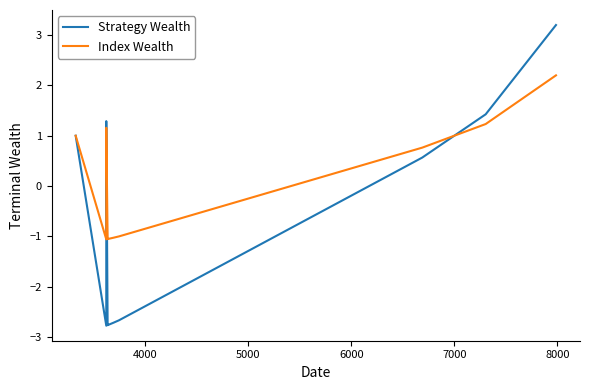

What is the difference between the maximum and minimum values in the Strategy Wealth series?

6.0